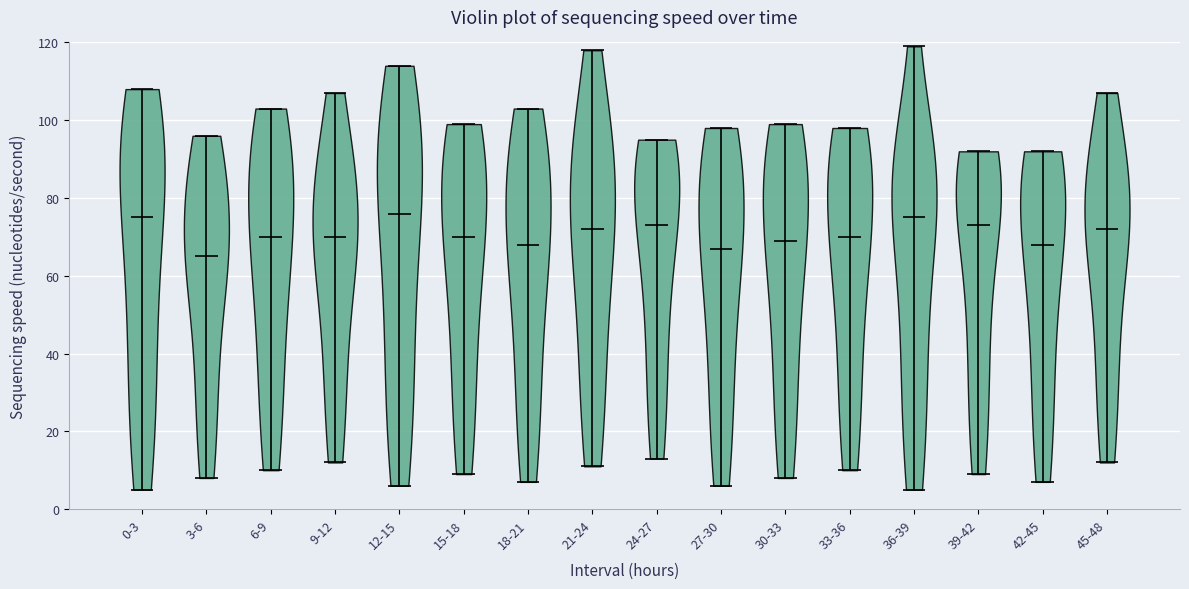

Reading left to right, read every violin against the y-axis: where its median line is, and the lowest and highest points it reaches. The values are not printed on the chart, so give them approximately, as read against the axis.

0-3: median line 76, lowest point 6, highest point 108
3-6: median line 66, lowest point 8, highest point 96
6-9: median line 70, lowest point 10, highest point 104
9-12: median line 70, lowest point 12, highest point 108
12-15: median line 76, lowest point 6, highest point 114
15-18: median line 70, lowest point 10, highest point 100
18-21: median line 68, lowest point 8, highest point 104
21-24: median line 72, lowest point 12, highest point 118
24-27: median line 74, lowest point 14, highest point 96
27-30: median line 68, lowest point 6, highest point 98
30-33: median line 70, lowest point 8, highest point 100
33-36: median line 70, lowest point 10, highest point 98
36-39: median line 76, lowest point 6, highest point 120
39-42: median line 74, lowest point 10, highest point 92
42-45: median line 68, lowest point 8, highest point 92
45-48: median line 72, lowest point 12, highest point 108